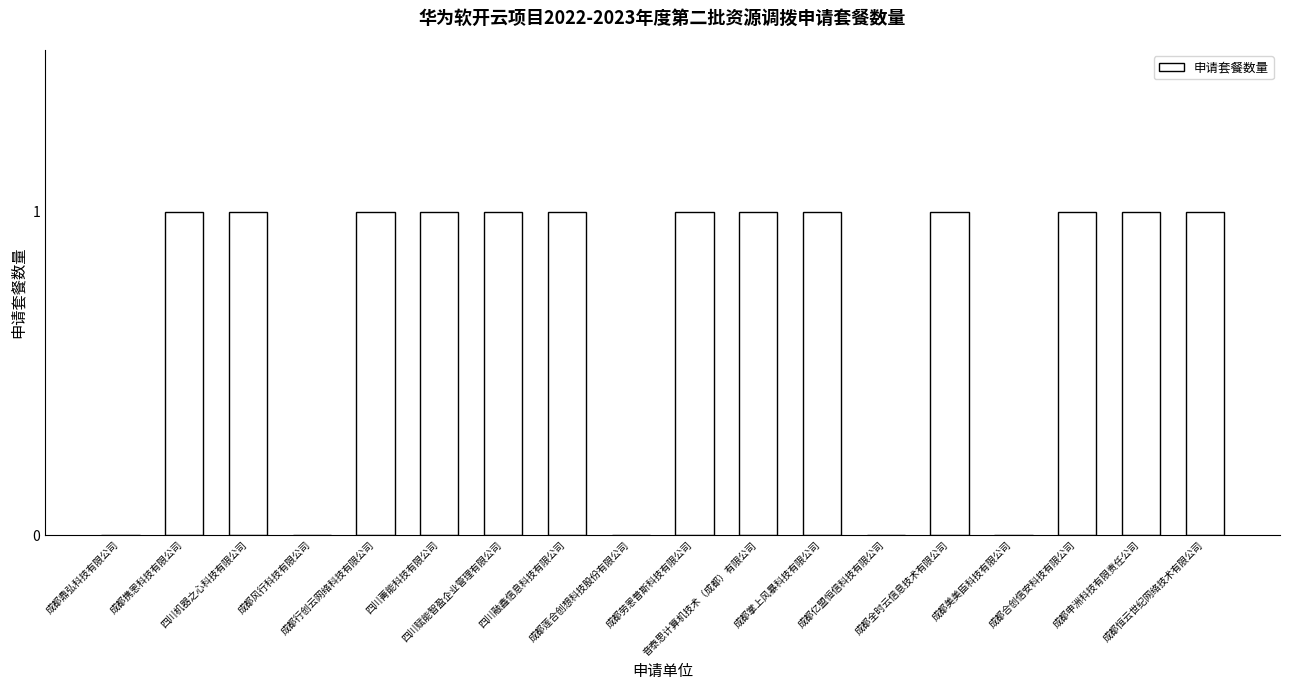

What is the sum of all values?

13